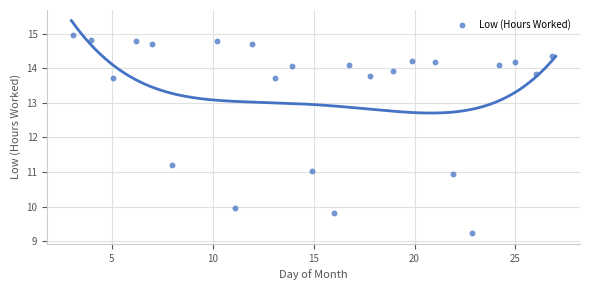

What is the range of X values (max minus min)?

23.8